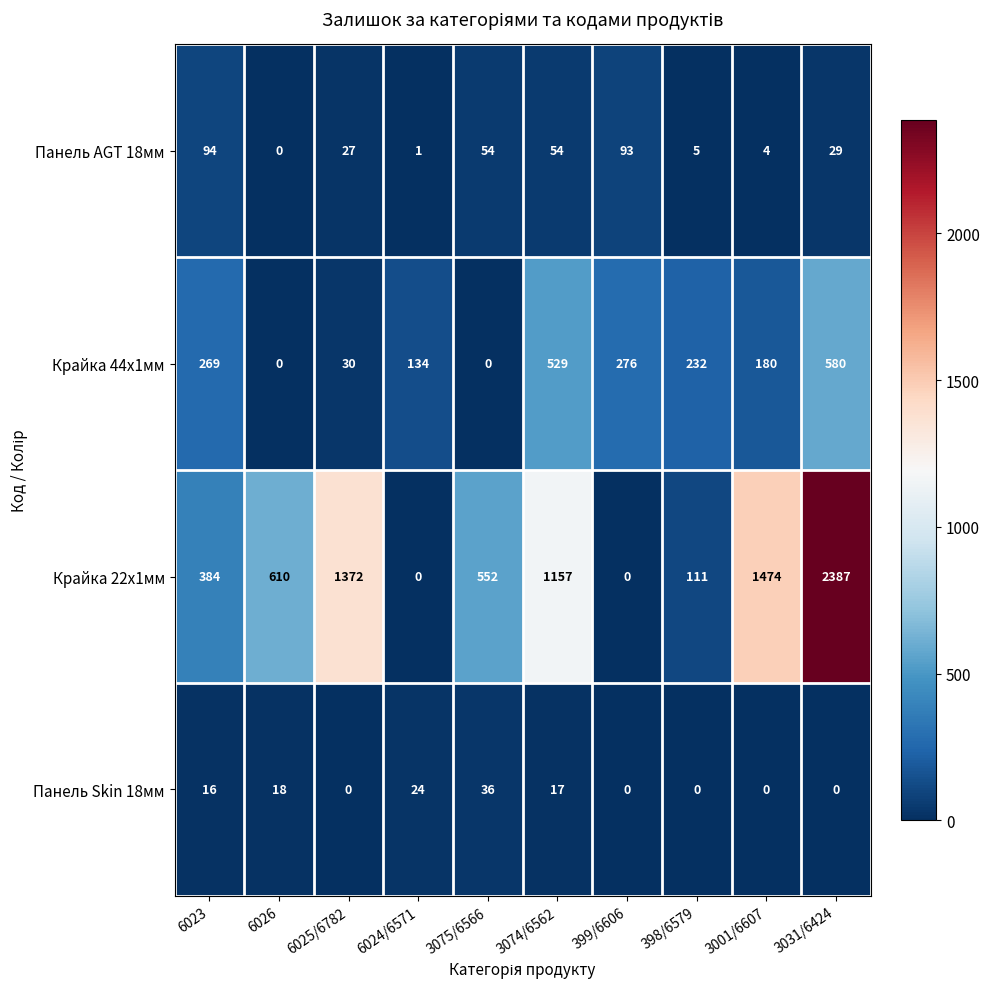

What is the difference between the maximum and minimum values in the Крайка 44x1мм series?

580